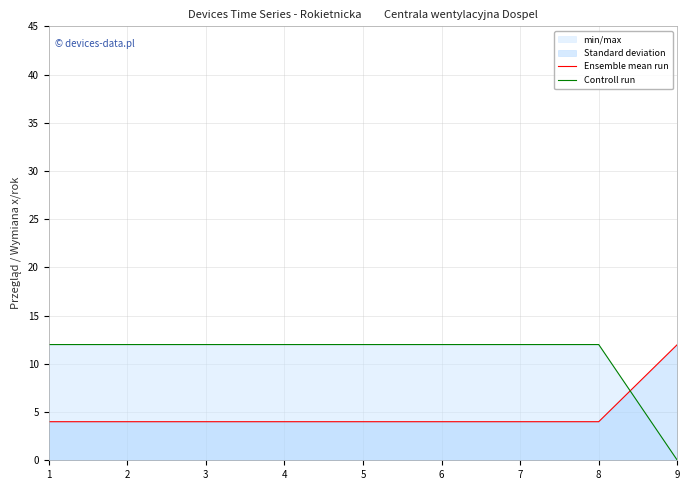

Which series has the largest total across all categories?

Controll run